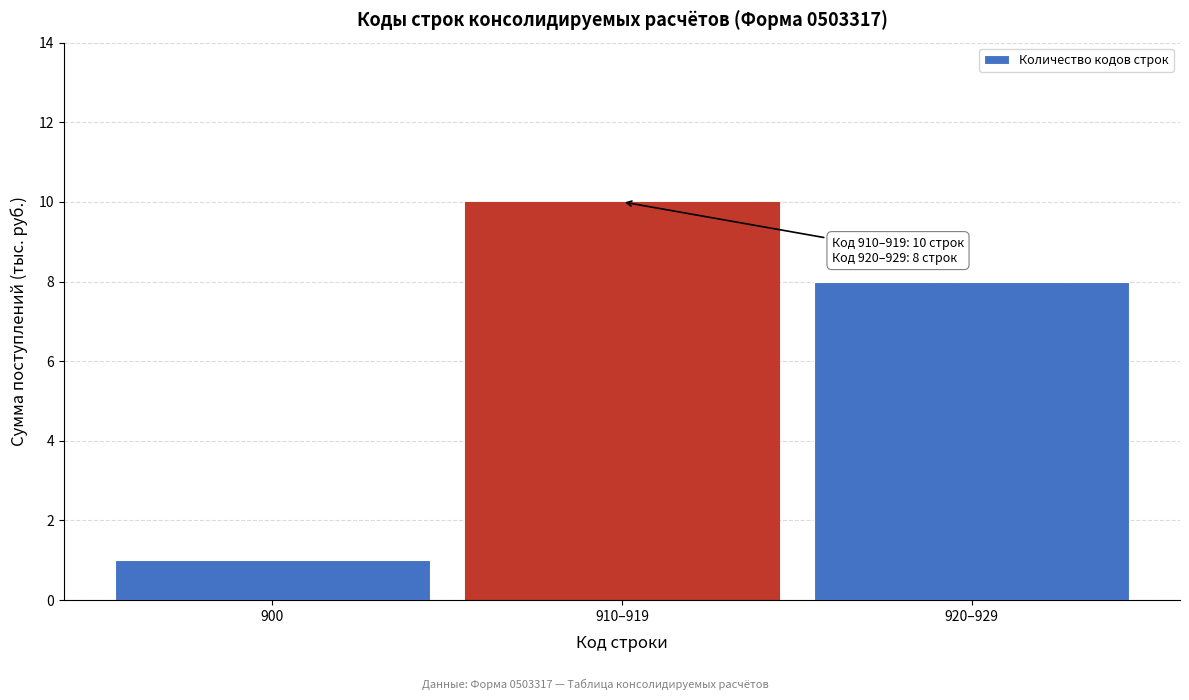

Reading left to right, transcribe all the data shown in this chart.

1	10	8